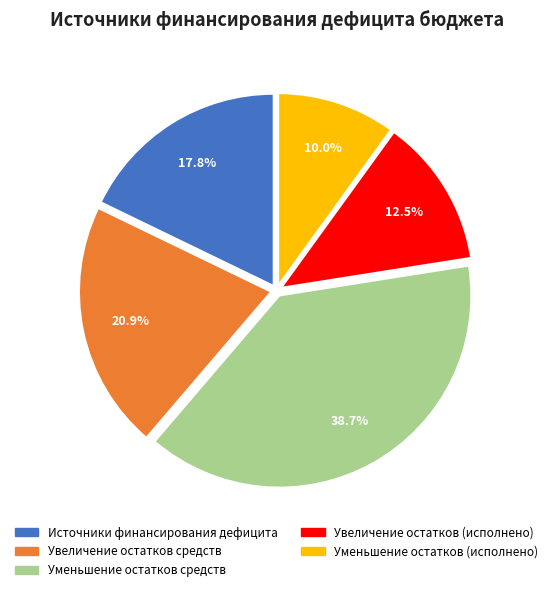

What is the largest slice in the pie chart?

Уменьшение остатков средств